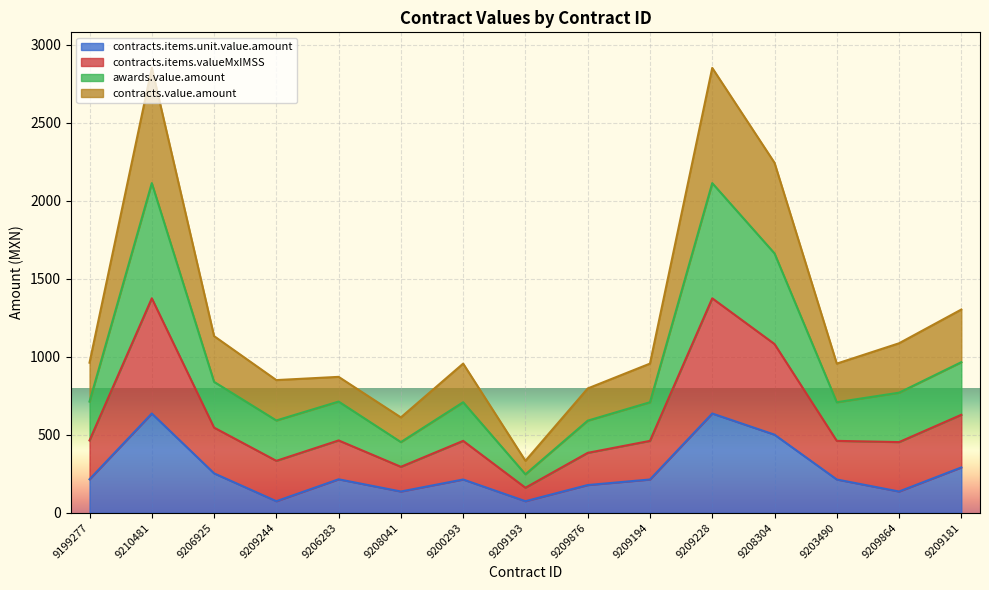

True or false: awards.value.amount and contracts.items.unit.value.amount intersect in this chart.

False